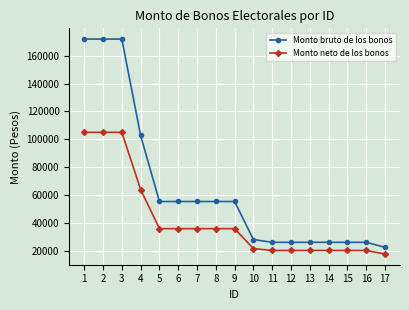

What is the difference between the Monto bruto de los bonos values at 11 and 4?

76752.0